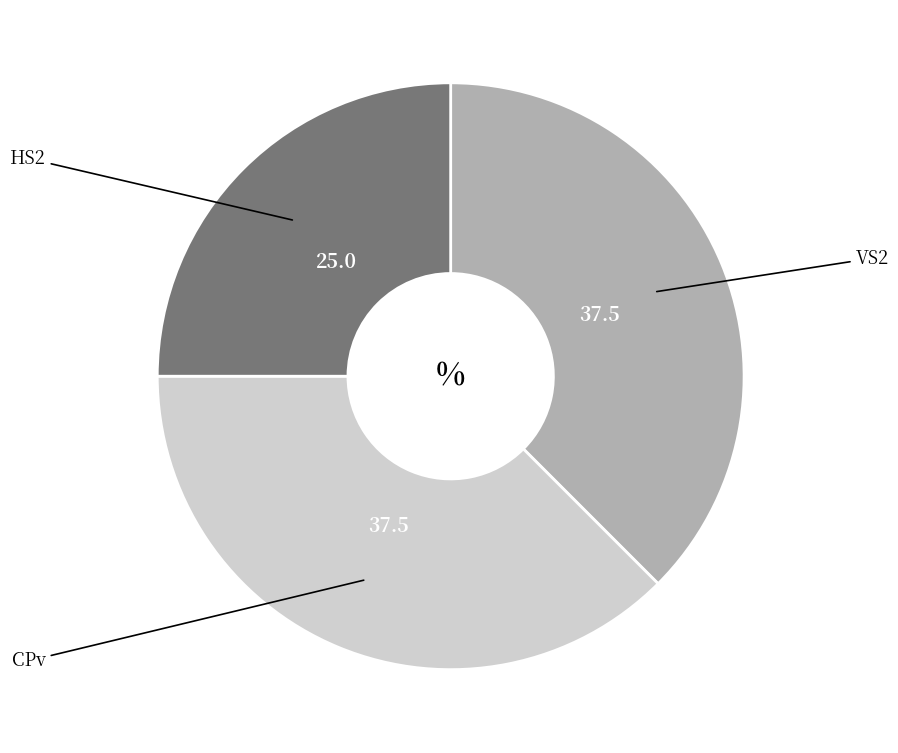

Is there any slice that represents more than half of the pie?

No